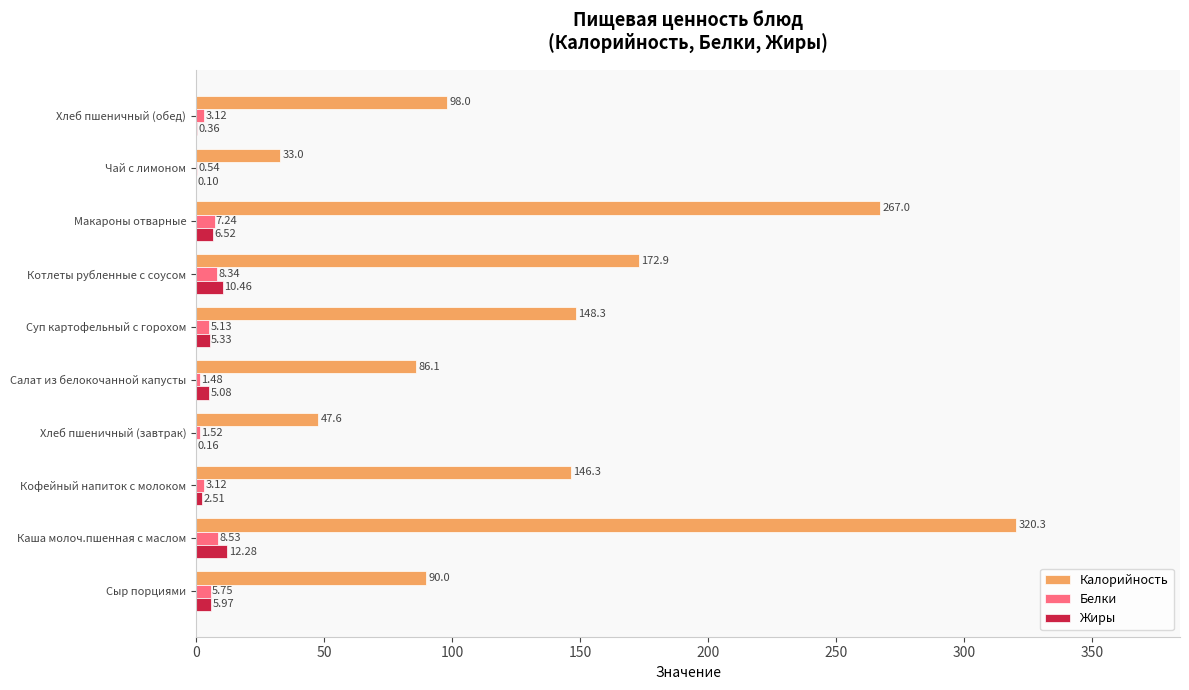

What is the sum of all Калорийность values?

1409.5